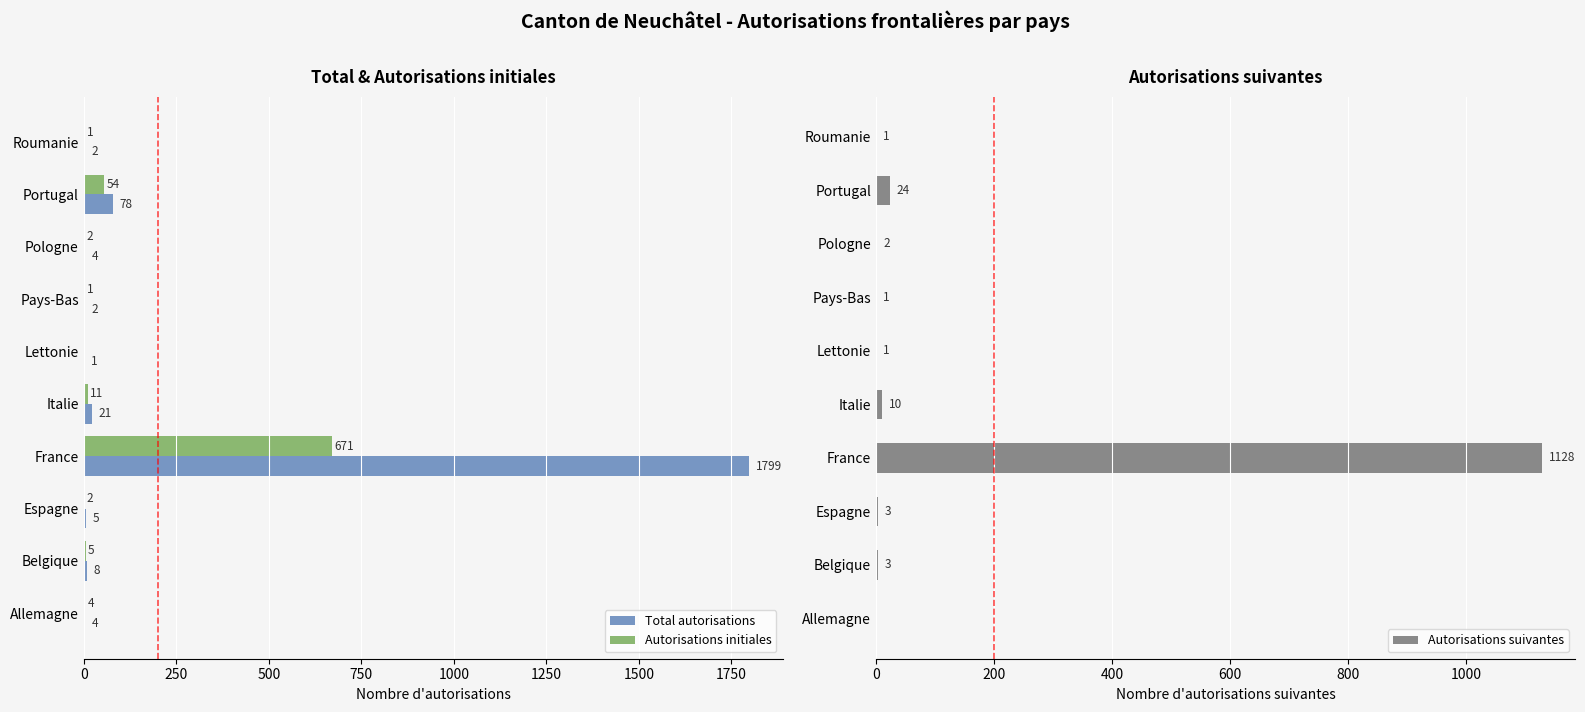

True or false: Autorisations initiales has a value of 366 at Lettonie.

False